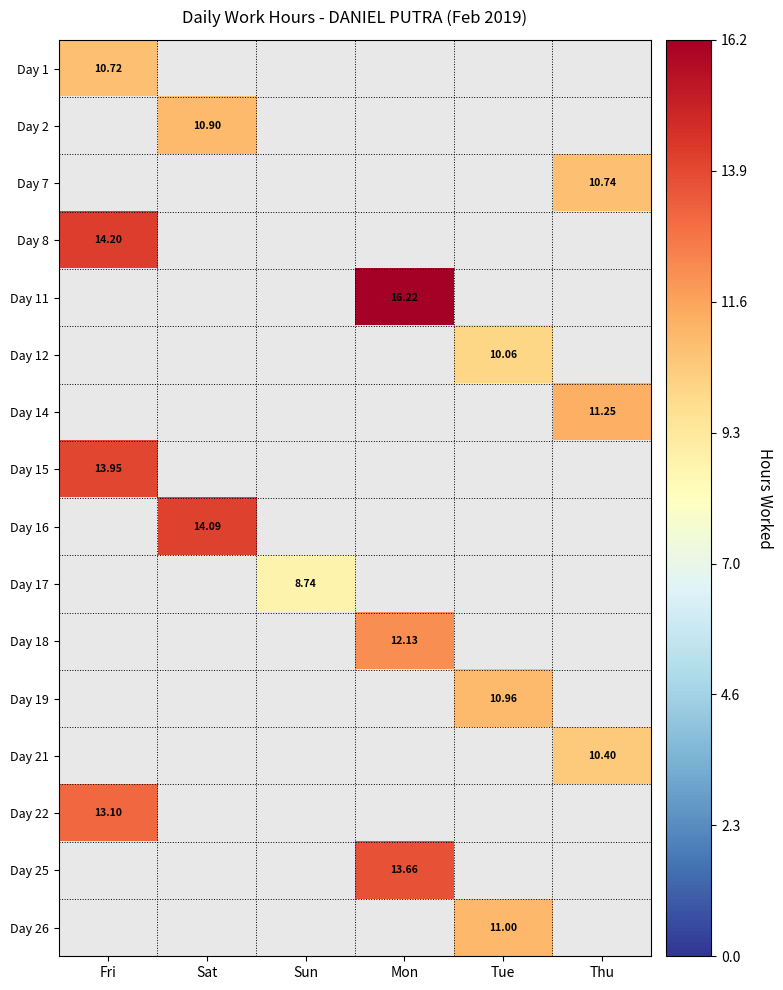

At which category is the sum across all series the highest?

Fri